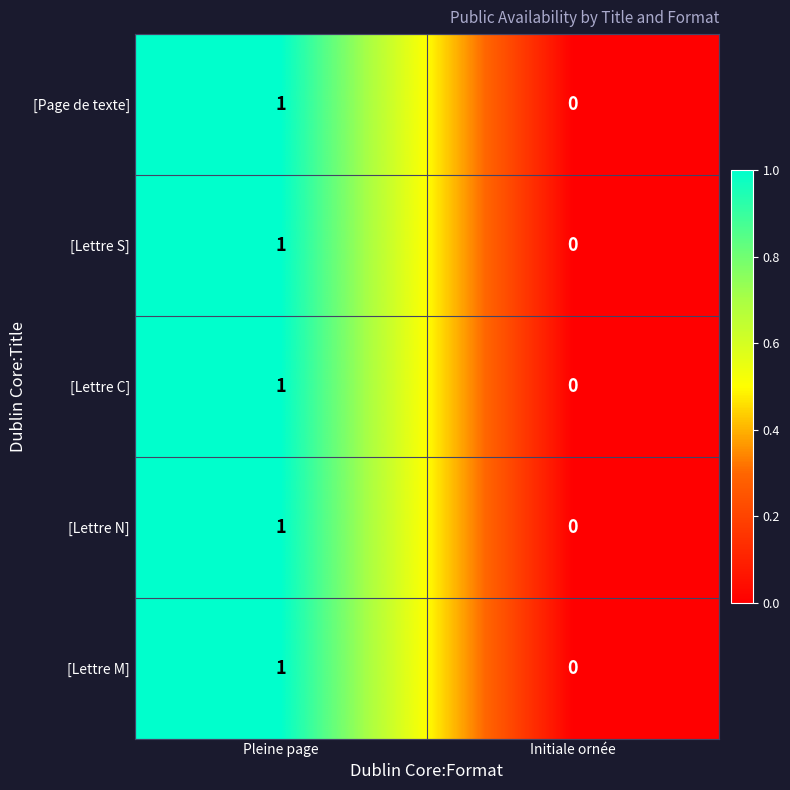

Is the value of [Lettre N] at Initiale ornée greater than the value of [Lettre C] at Pleine page?

No